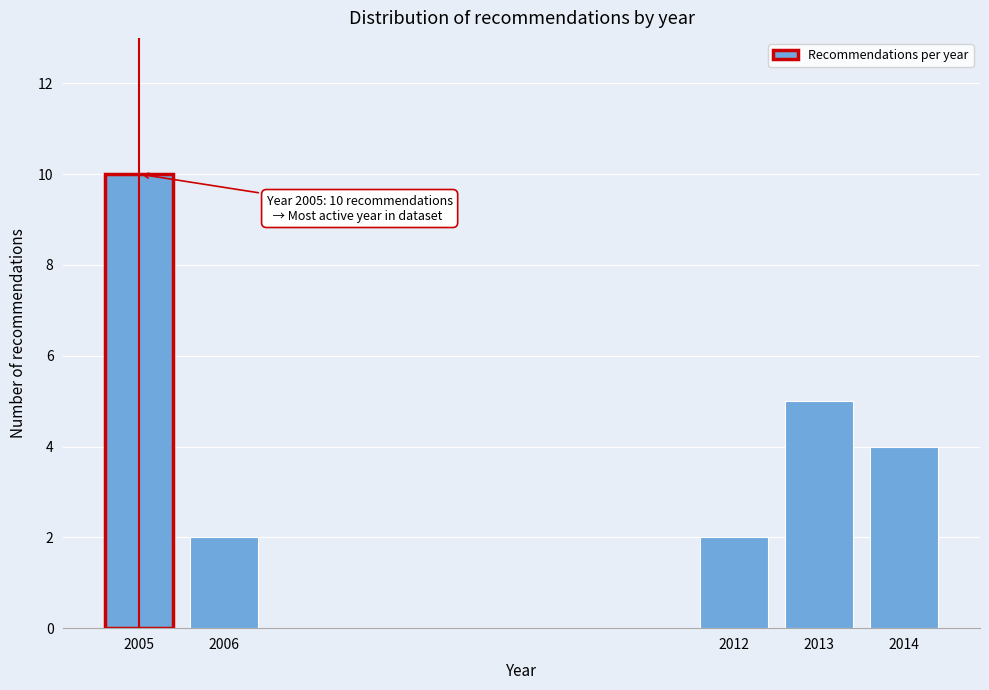

Reading left to right, what are all the values shown in this chart?

2005=10	2006=2	2012=2	2013=5	2014=4